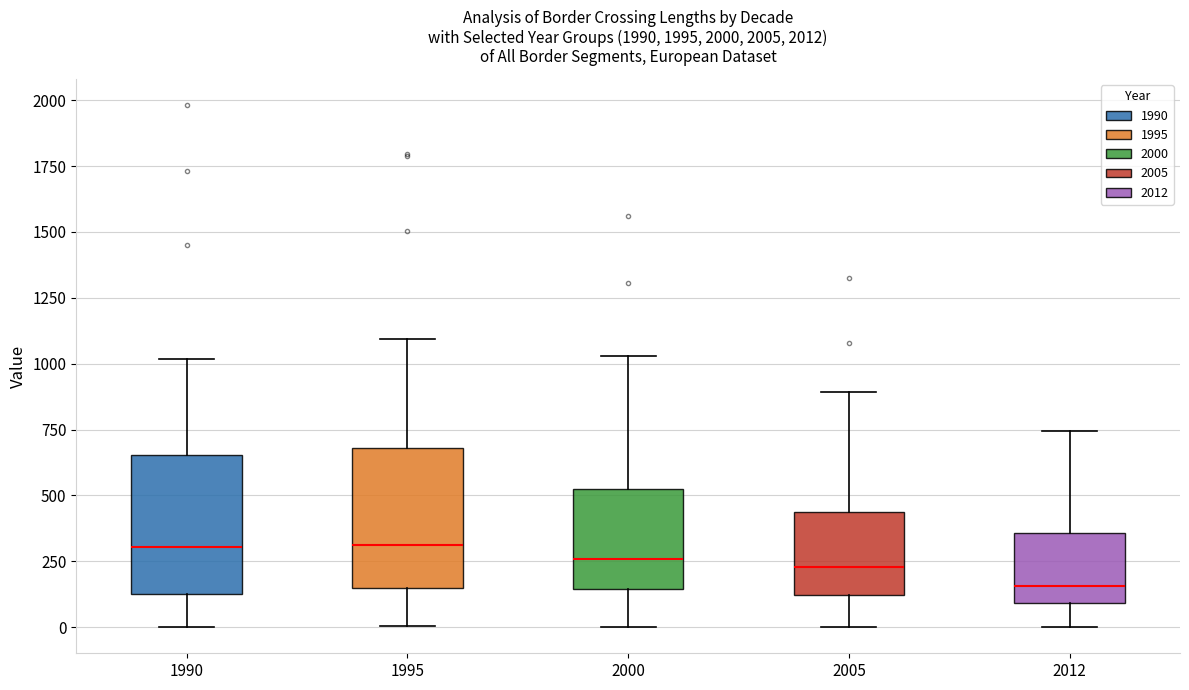

Reading left to right, read every box against the y-axis: the position of its median line, the range the box covers, and the ends of its whiskers. The values are not printed on the chart, so give them approximately, as read against the axis.

1990: median 300, box 150 to 650, whiskers 0 to 1000
1995: median 300, box 150 to 700, whiskers 0 to 1100
2000: median 250, box 150 to 550, whiskers 0 to 1050
2005: median 250, box 100 to 450, whiskers 0 to 900
2012: median 150, box 100 to 350, whiskers 0 to 750